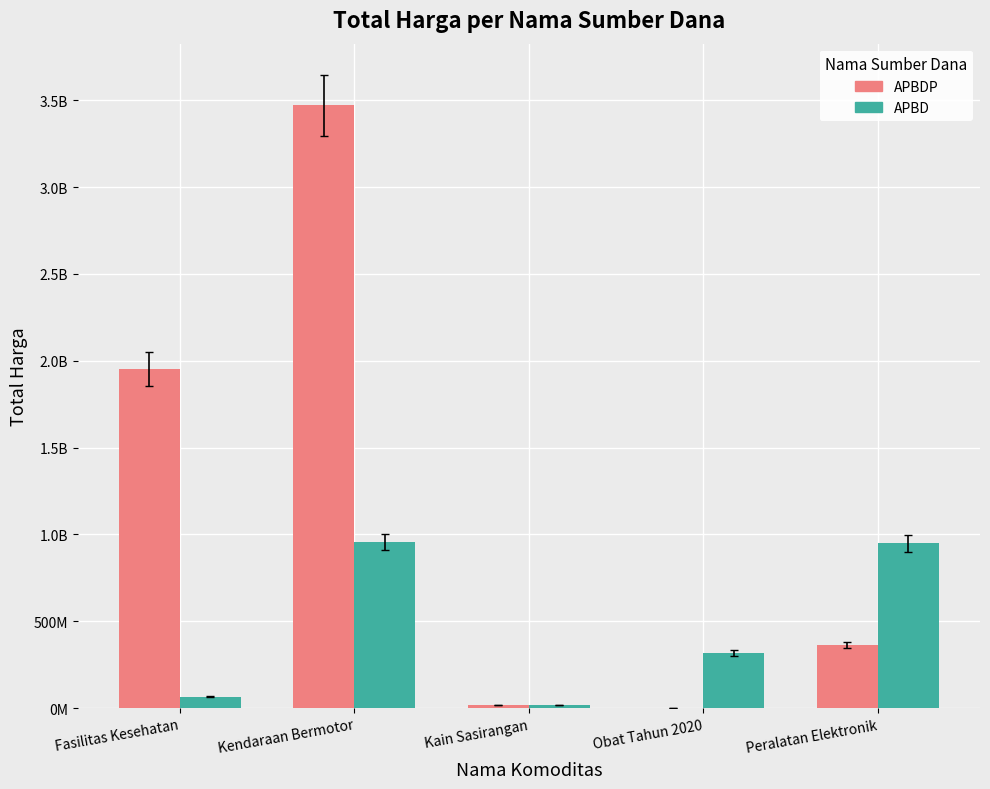

What is the average value of the APBD series?

461386917